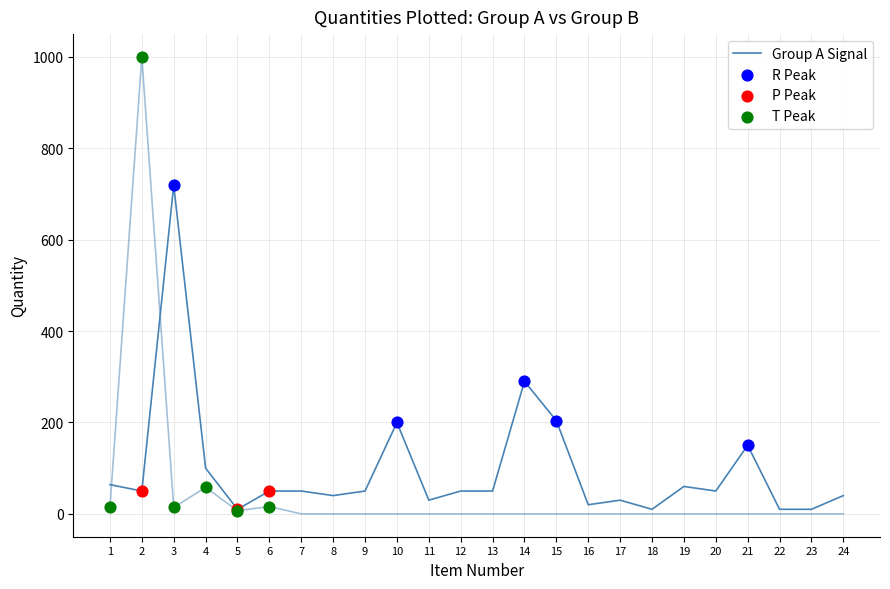

Which series has the widest spread of Y values?

Group B Quantity